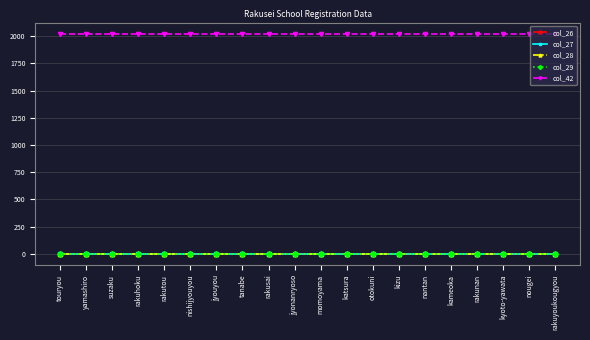

True or false: col_42 and col_29 cross at least once.

False